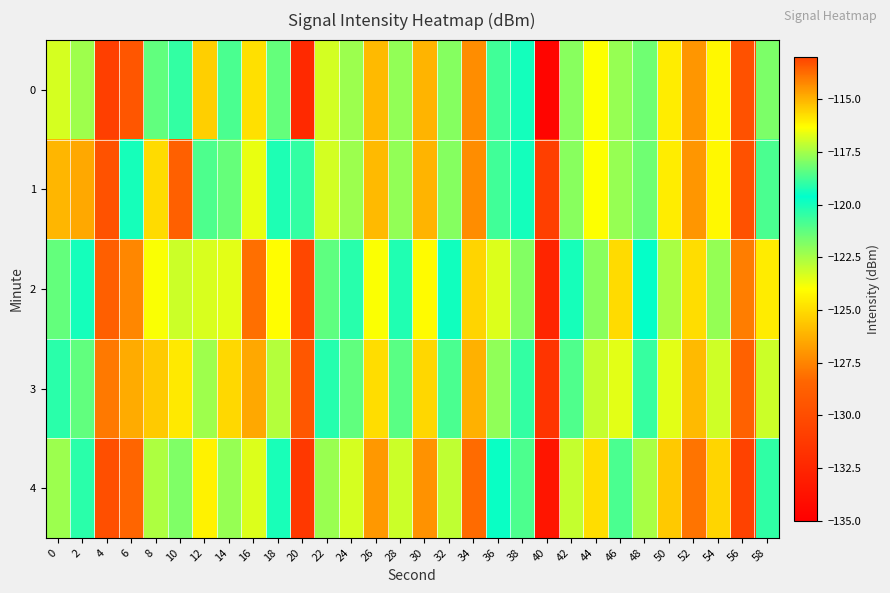

At 58, list the series in order from smallest to largest.

4, 1, 0, 3, 2